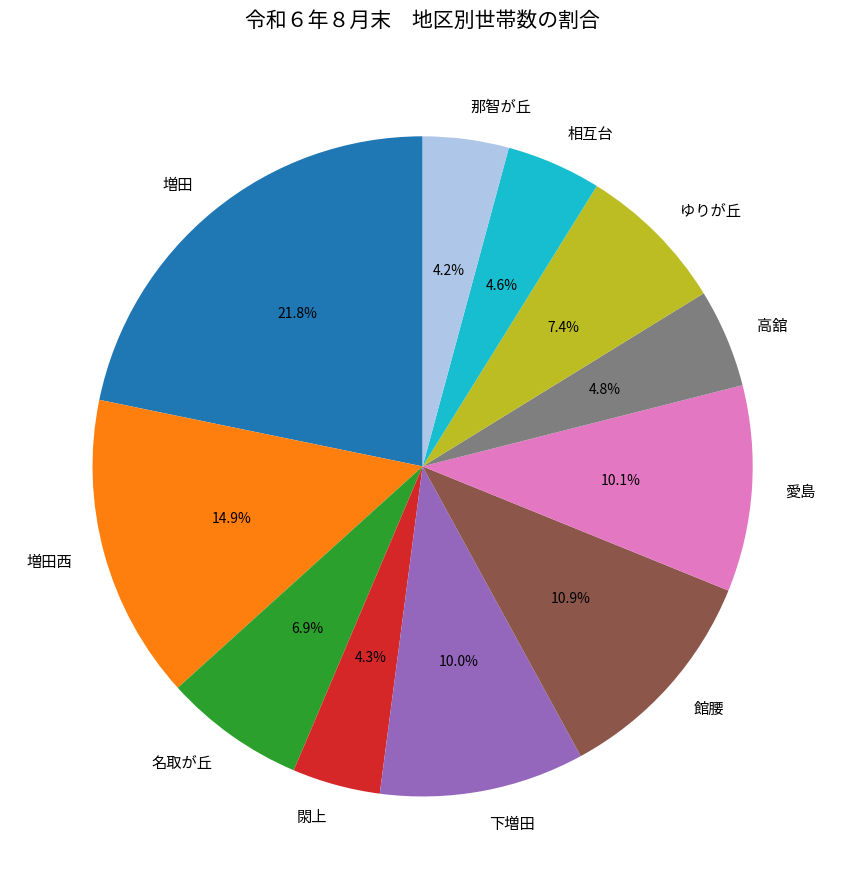

True or false: 増田 accounts for 15% of the total.

False